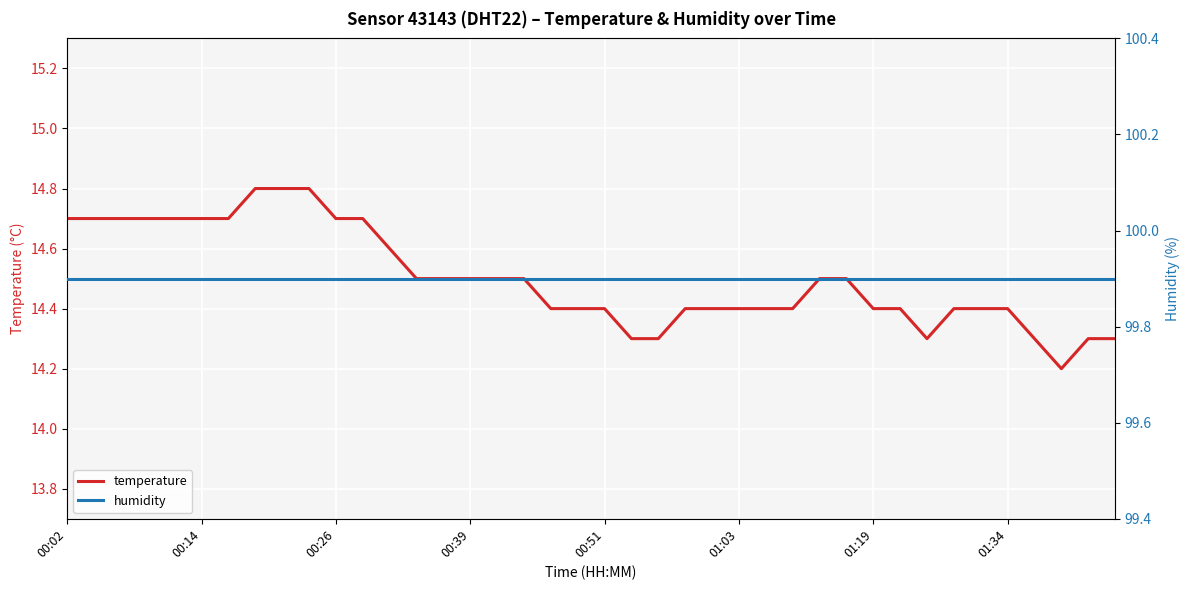

Where is humidity nearest to the value 99?

00:02